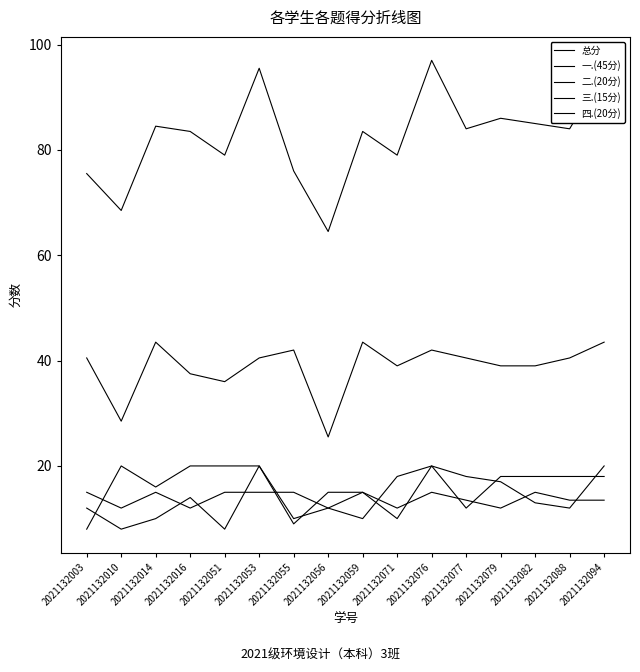

Does the chart display data point markers on the line(s)?

No